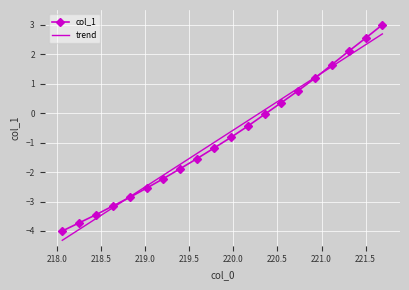

Which series ends up on top after the final intersection of trend and col_1?

col_1